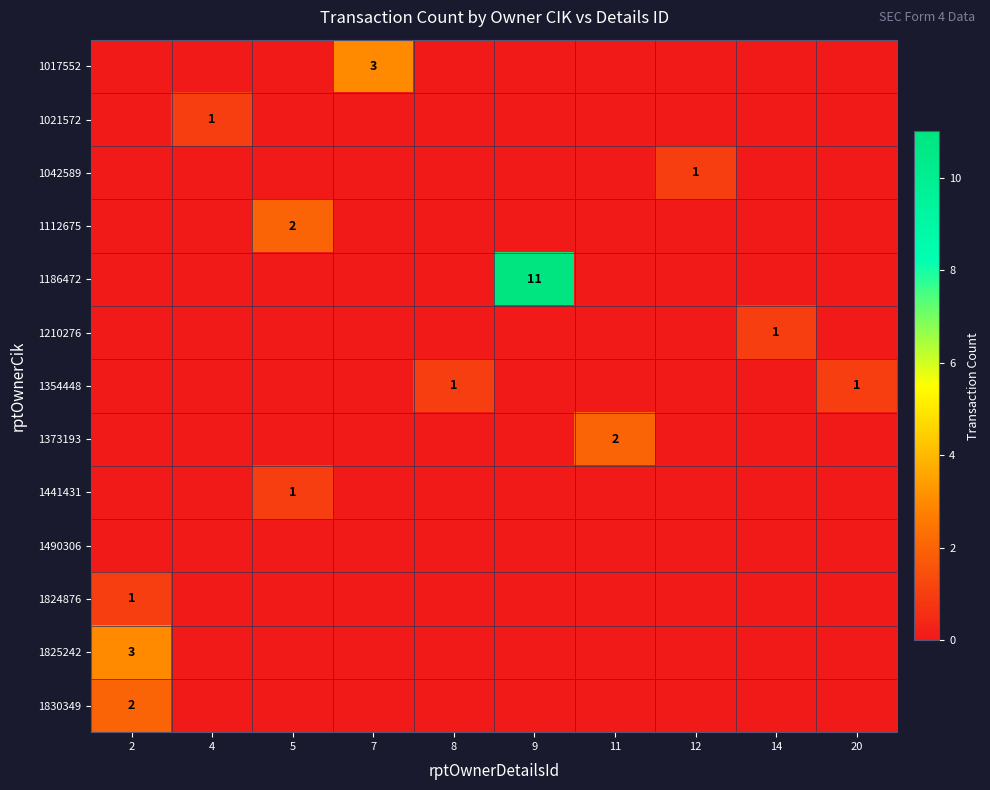

At how many categories does at least one series exceed 0?

10